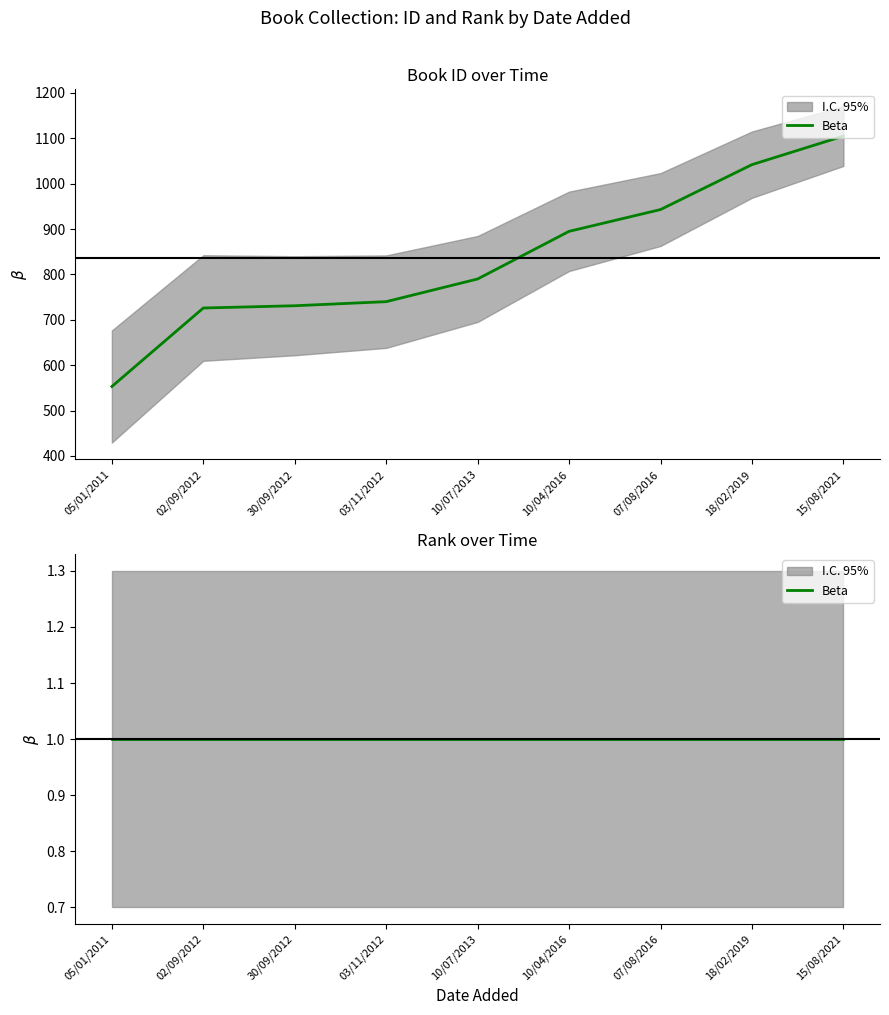

The chart shows a value of 1592 at 07/08/2016. True or false?

False